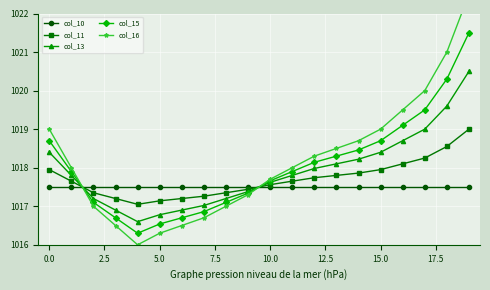

What are all the series names shown in the legend?

col_10, col_11, col_13, col_15, col_16